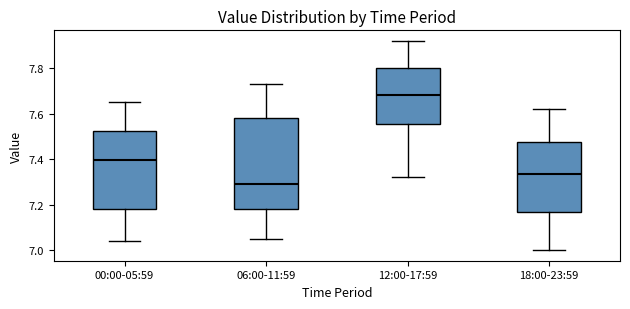

Reading left to right, transcribe this box plot: for each box, give where its median line is, the range the box spans, and where its two whiskers end, as read against the y-axis. The values are not printed on the chart, so give them approximately, as read against the axis.

00:00-05:59: median 7.40, box 7.18 to 7.52, whiskers 7.04 to 7.66
06:00-11:59: median 7.30, box 7.18 to 7.58, whiskers 7.06 to 7.74
12:00-17:59: median 7.68, box 7.56 to 7.80, whiskers 7.32 to 7.92
18:00-23:59: median 7.34, box 7.18 to 7.48, whiskers 7.00 to 7.62